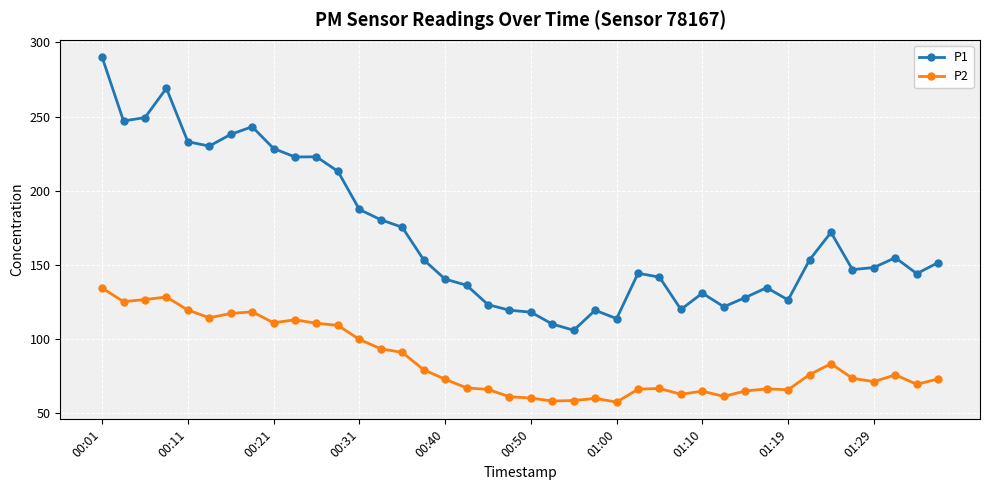

True or false: P2 has more than 1 points higher than both neighbors.

True